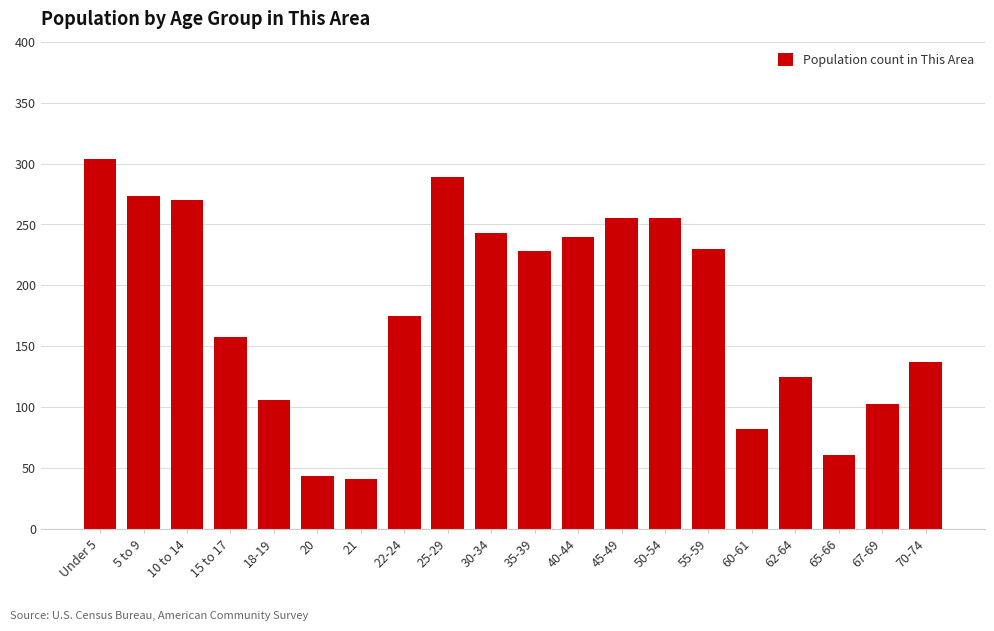

What is the label of the 20th bar from the right?

Under 5